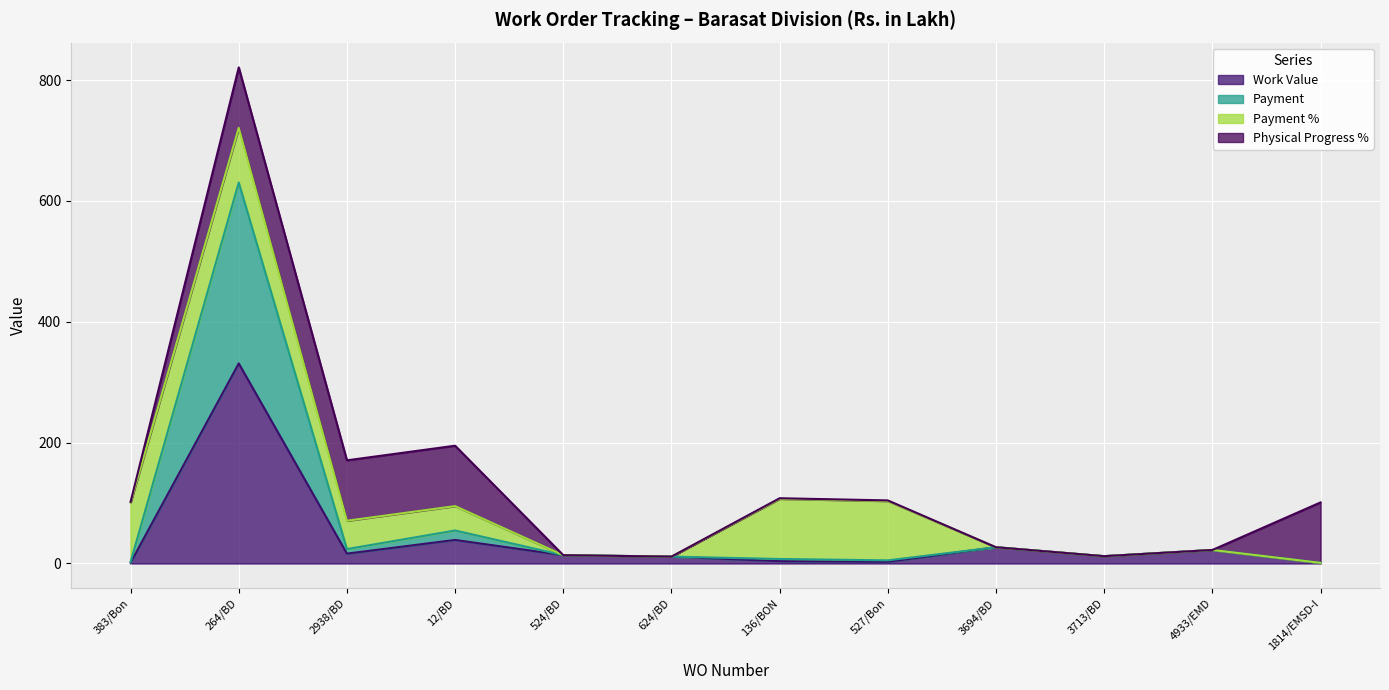

Is the value of Payment at 527/Bon greater than the value of Work Value at 3713/BD?

No